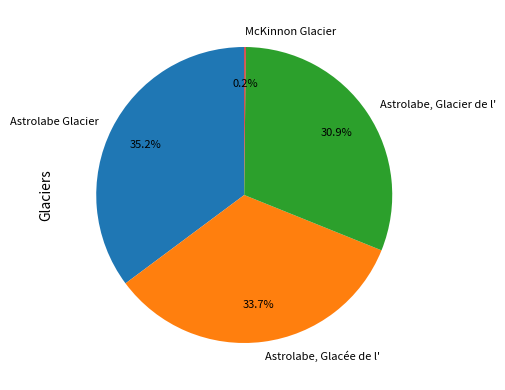

True or false: Astrolabe Glacier accounts for 20% of the total.

False